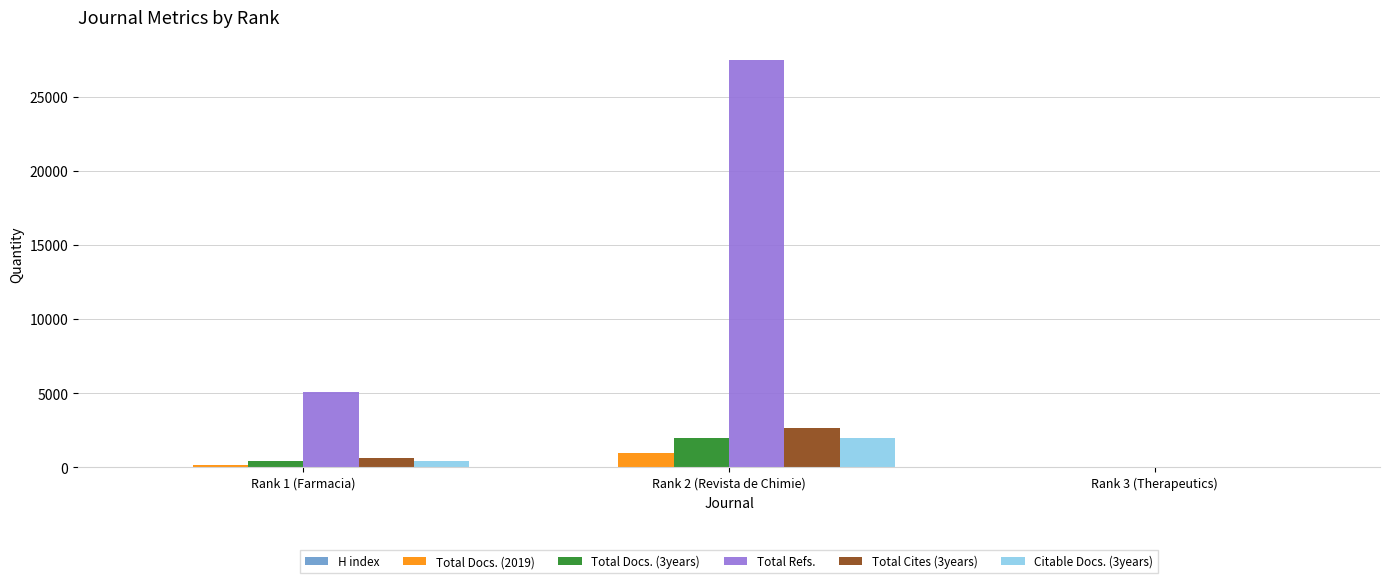

At which label does Total Cites (3years) reach its peak?

Rank 2 (Revista de Chimie)